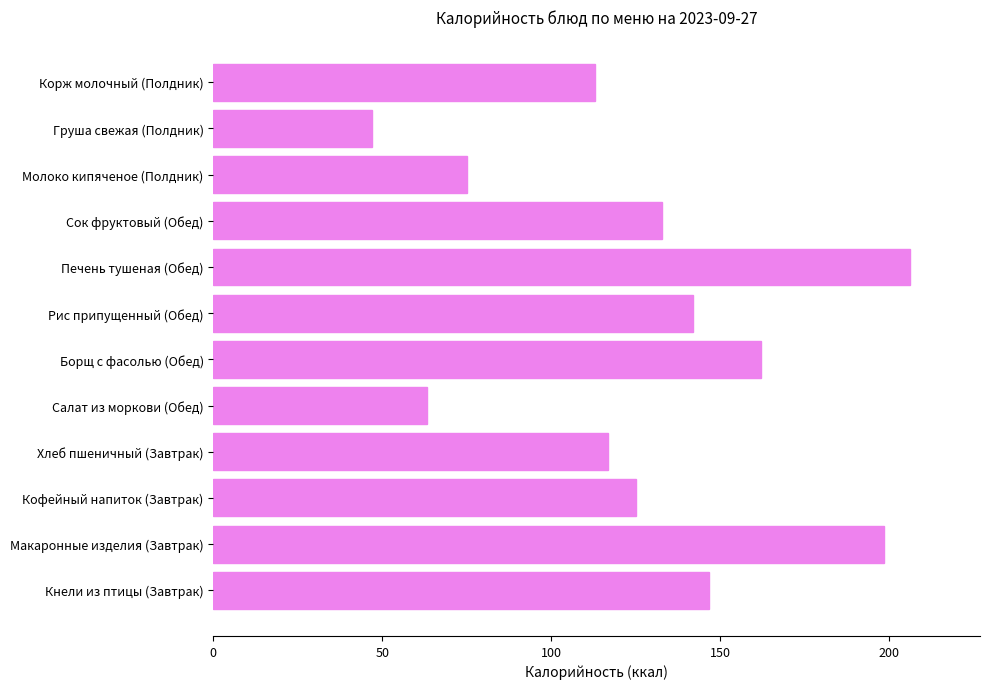

At which label is the value closest to 126?

Кофейный напиток (Завтрак)